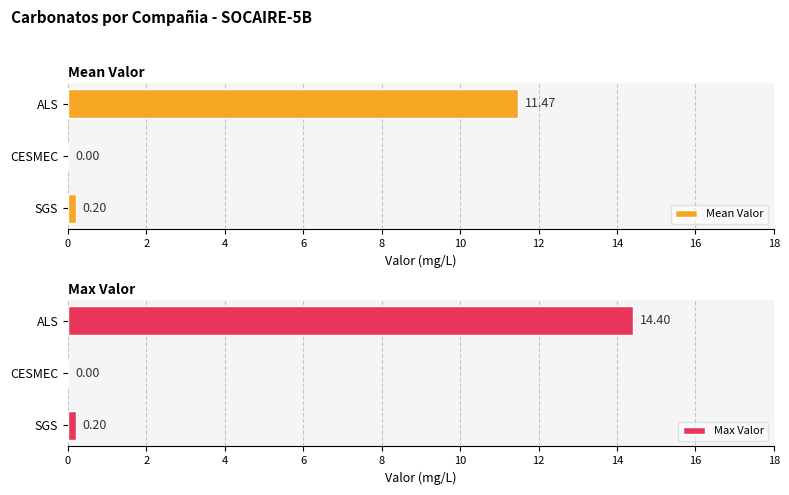

Count the number of categories in the chart.

3